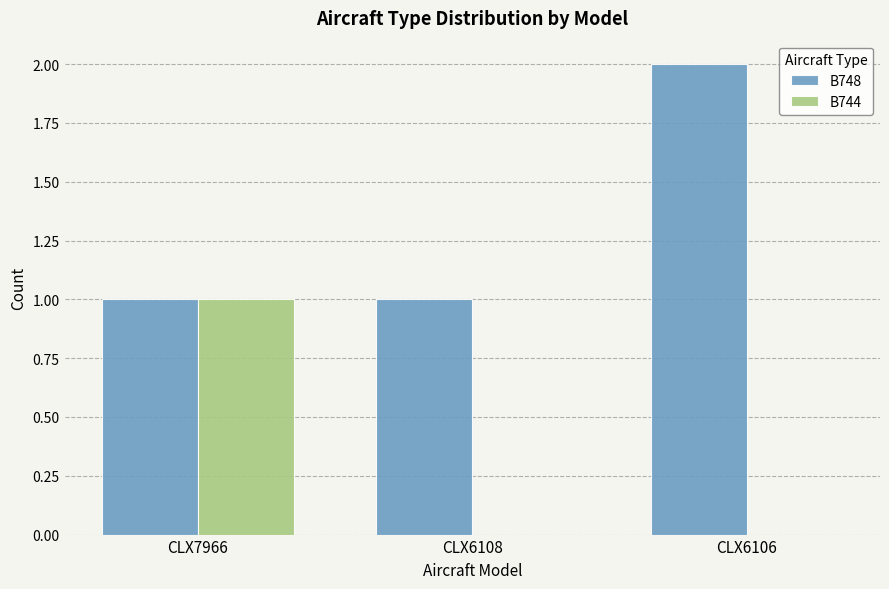

Between CLX6108 and CLX6106, which series saw the biggest shift?

B748